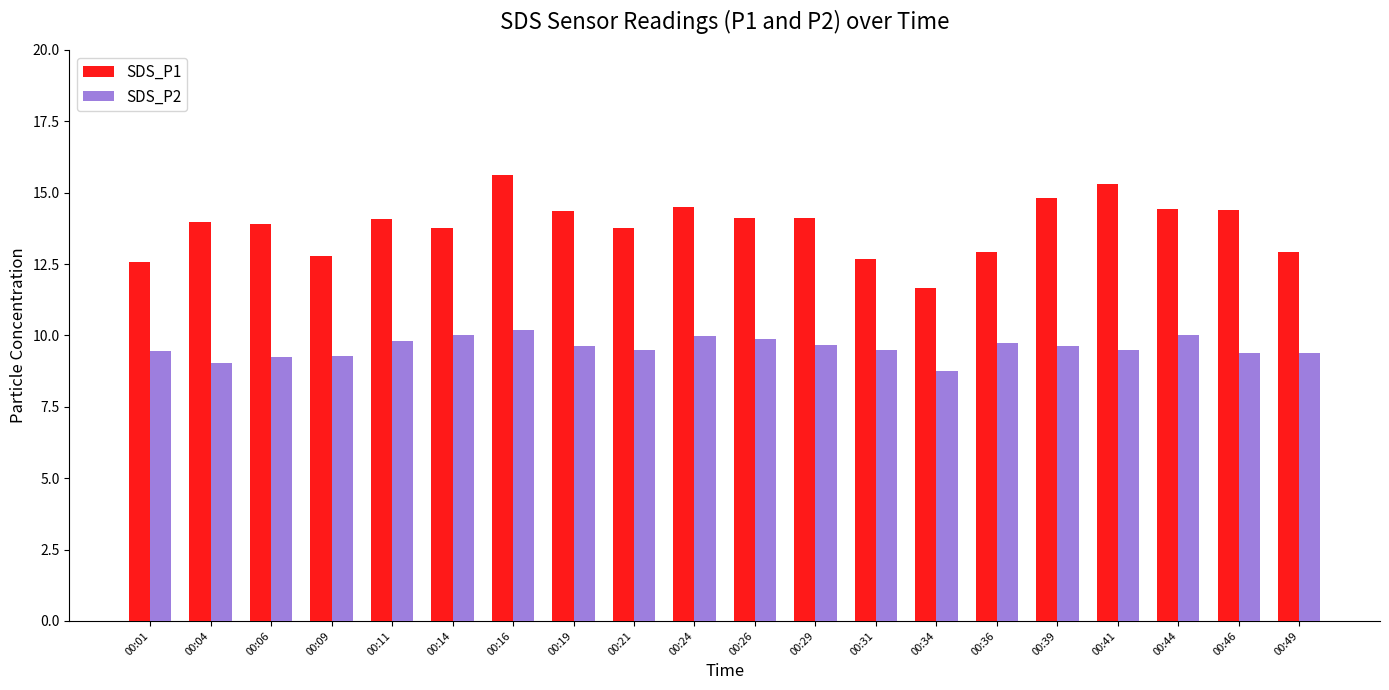

What is the difference between the SDS_P2 values at 00:01 and 00:44?

0.6